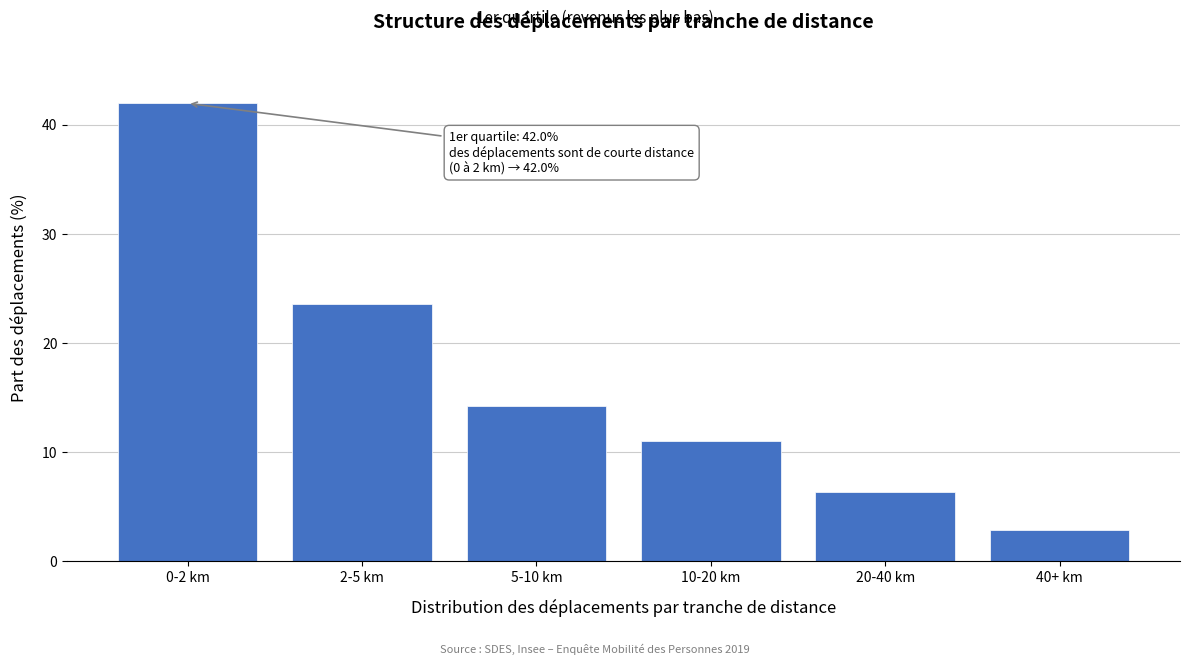

Reading left to right, list all the values displayed in this chart.

42.0	23.5	14.3	11.0	6.4	2.9